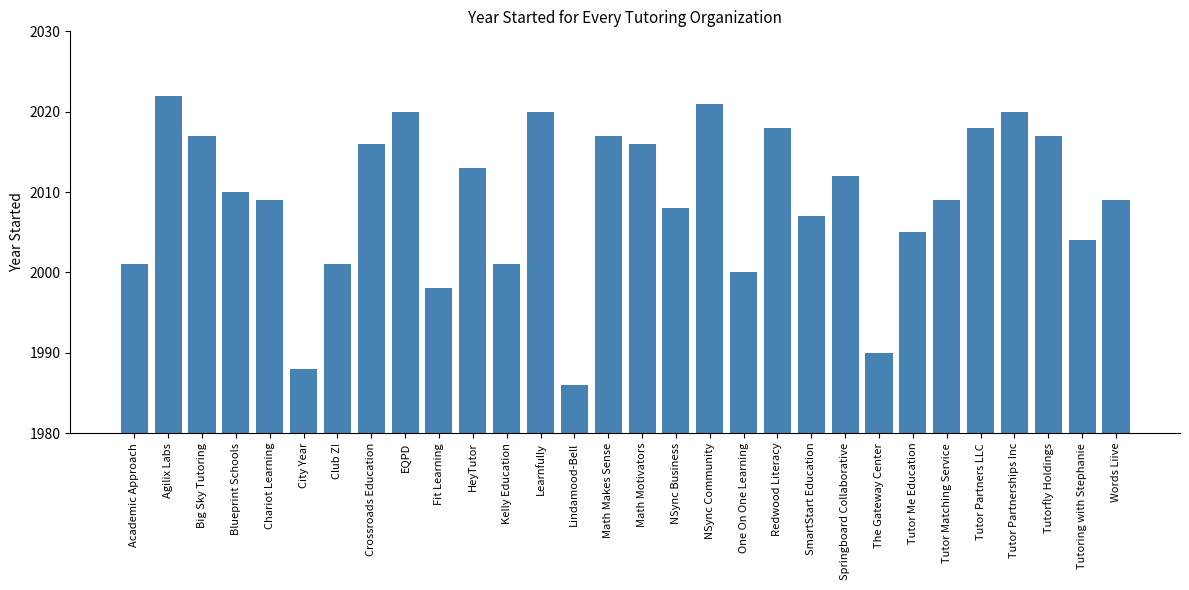

At which category does the chart reach its peak across all series?

Agilix Labs